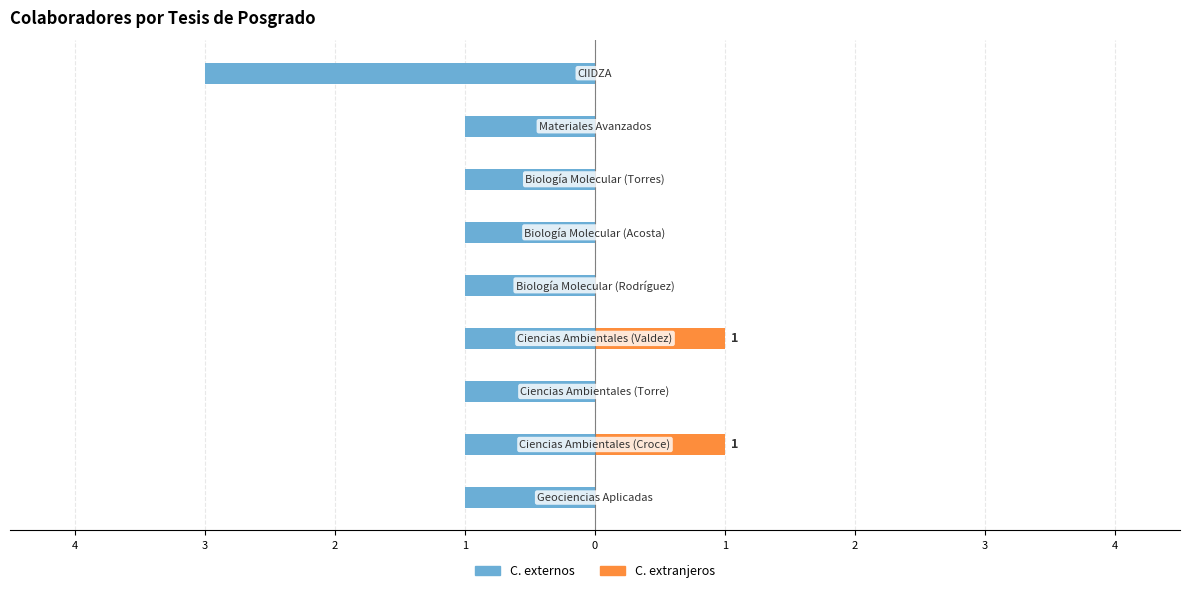

What is the sum of the C. externos values at 1 and 3?

-2